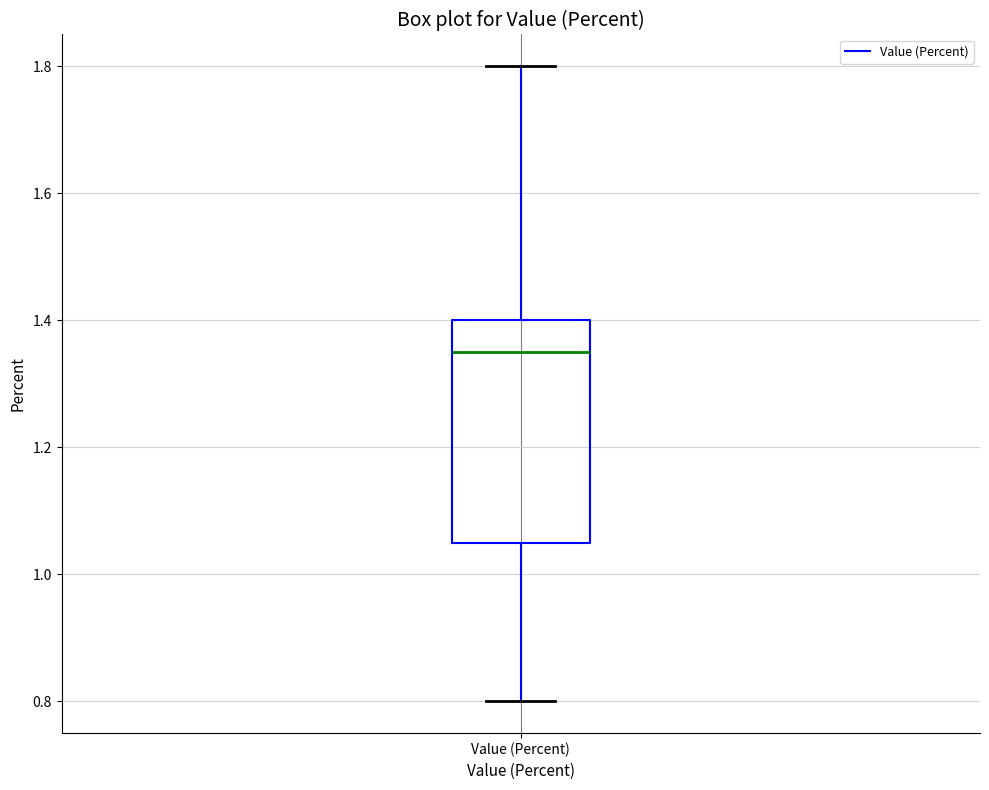

Where is the lower edge of the box for Value (Percent) on the y-axis? The values are not printed on the chart, so give them approximately, as read against the axis.

1.06